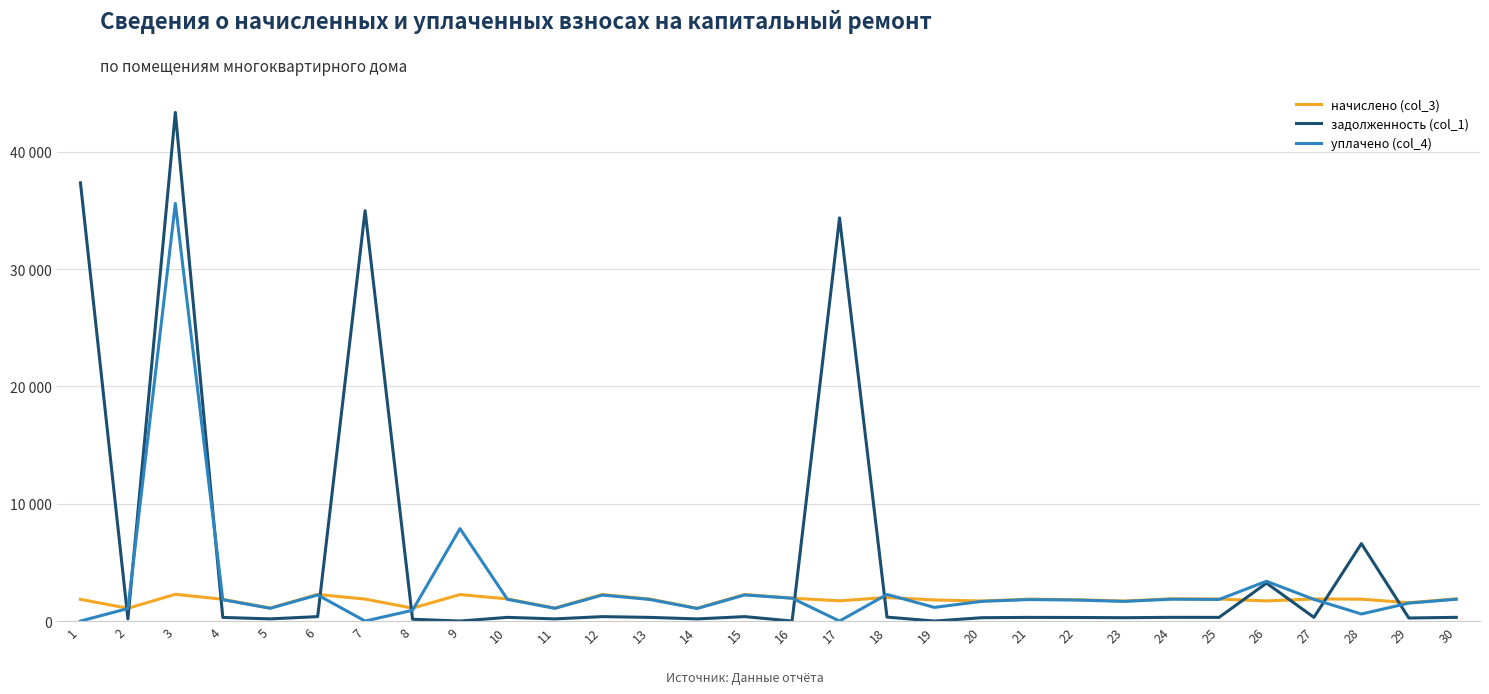

Which category has the lowest value in the уплачено (col_4) series?

1